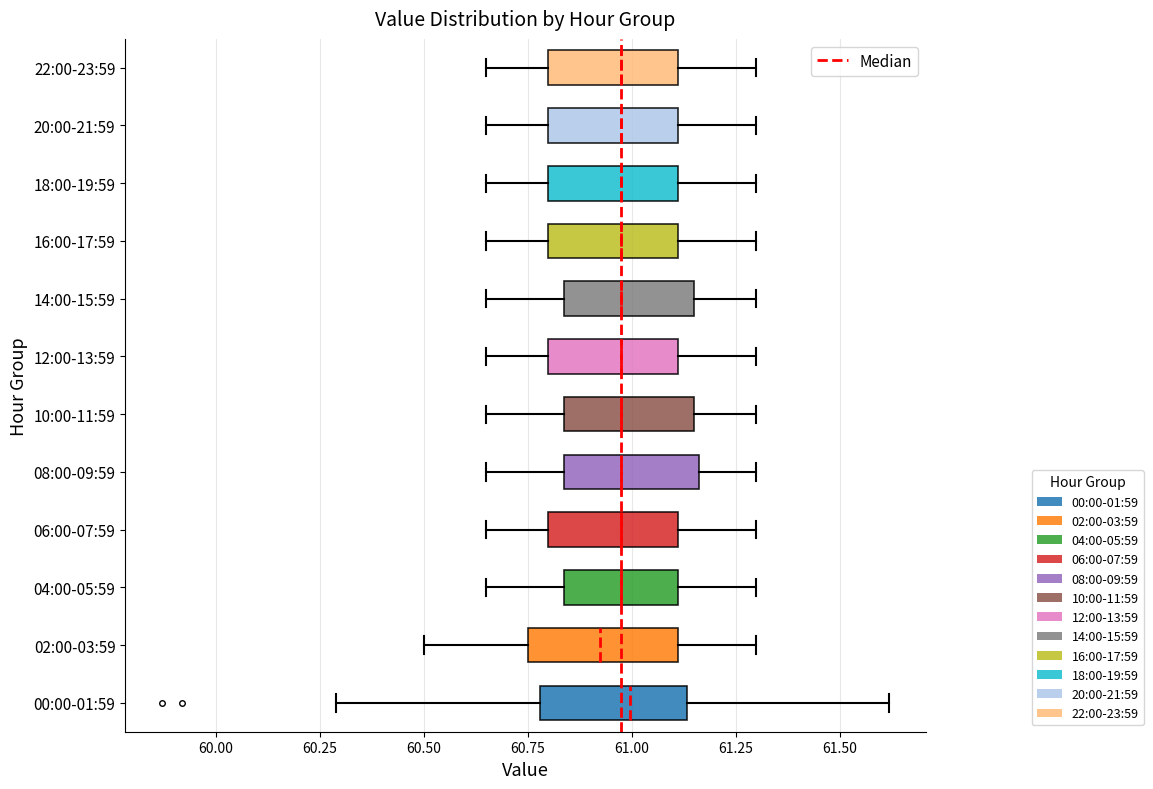

Reading bottom to top, read every box against the x-axis: the position of its median line, the range the box covers, and the ends of its whiskers. The values are not printed on the chart, so give them approximately, as read against the axis.

00:00-01:59: median 61.00, box 60.80 to 61.15, whiskers 60.30 to 61.60
02:00-03:59: median 60.95, box 60.75 to 61.10, whiskers 60.50 to 61.30
04:00-05:59: median 61.00, box 60.85 to 61.10, whiskers 60.65 to 61.30
06:00-07:59: median 61.00, box 60.80 to 61.10, whiskers 60.65 to 61.30
08:00-09:59: median 61.00, box 60.85 to 61.15, whiskers 60.65 to 61.30
10:00-11:59: median 61.00, box 60.85 to 61.15, whiskers 60.65 to 61.30
12:00-13:59: median 61.00, box 60.80 to 61.10, whiskers 60.65 to 61.30
14:00-15:59: median 61.00, box 60.85 to 61.15, whiskers 60.65 to 61.30
16:00-17:59: median 61.00, box 60.80 to 61.10, whiskers 60.65 to 61.30
18:00-19:59: median 61.00, box 60.80 to 61.10, whiskers 60.65 to 61.30
20:00-21:59: median 61.00, box 60.80 to 61.10, whiskers 60.65 to 61.30
22:00-23:59: median 61.00, box 60.80 to 61.10, whiskers 60.65 to 61.30